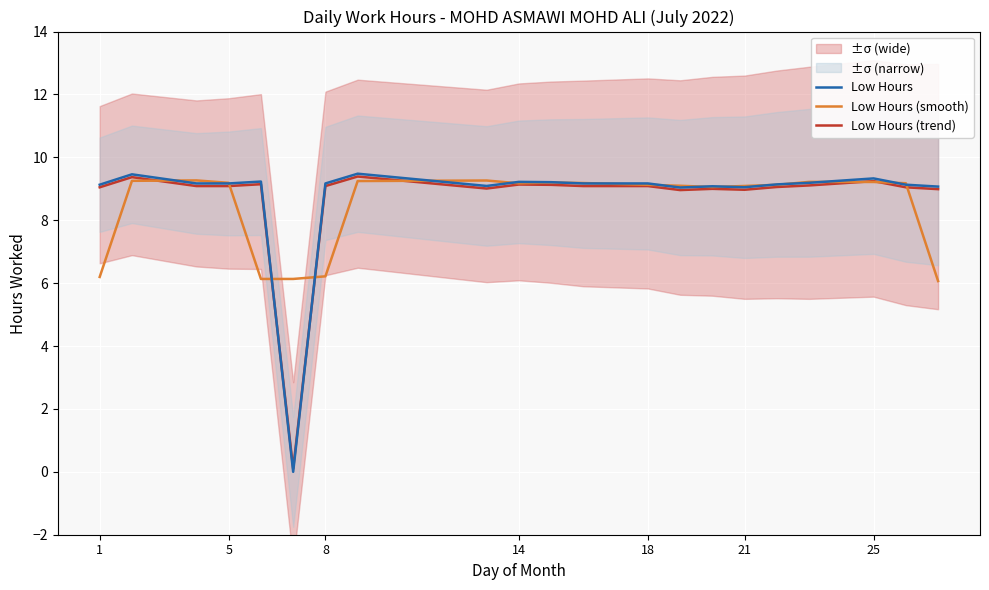

At how many categories does at least one series exceed 7?

20